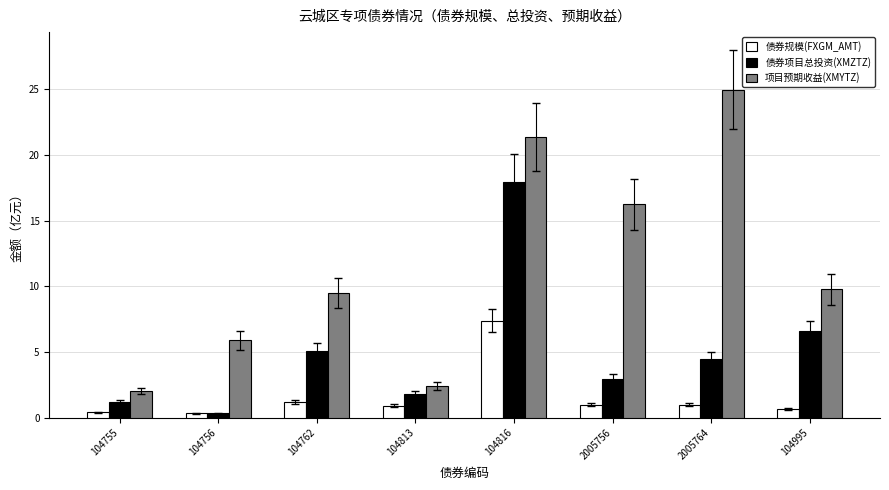

Between 104816 and 2005764, which series saw the biggest shift?

债券项目总投资(XMZTZ)